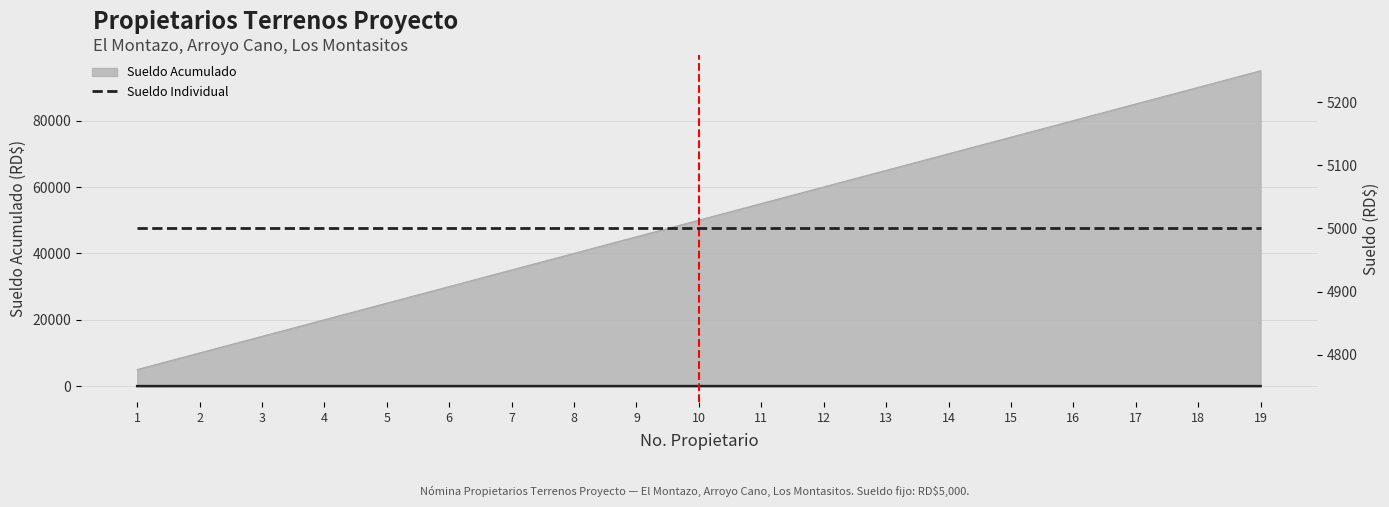

What is the total value across all series at 18?

5020.0